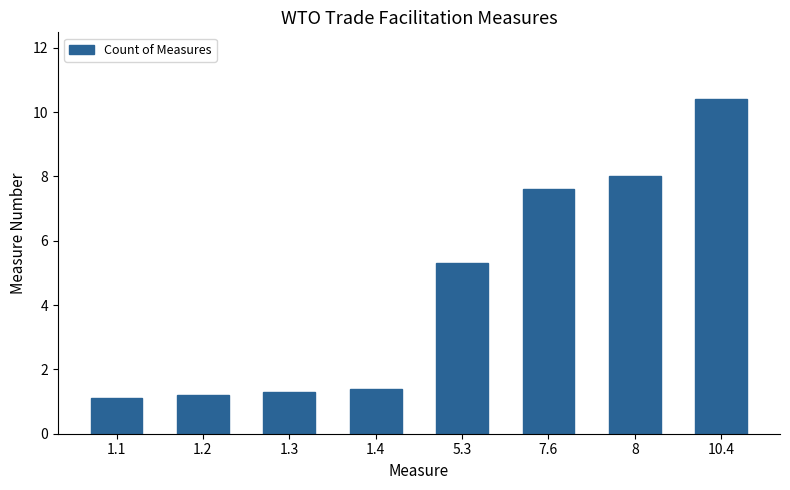

Reading left to right, what are all the values shown in this chart?

1.1	1.2	1.3	1.4	5.3	7.6	8.0	10.4